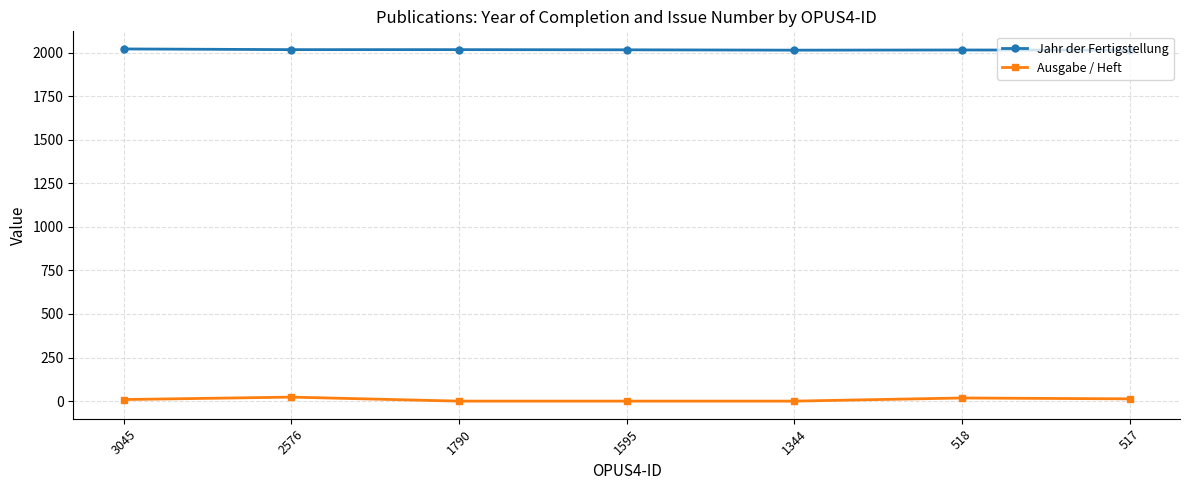

What is the total value across all series at 1595?

2016